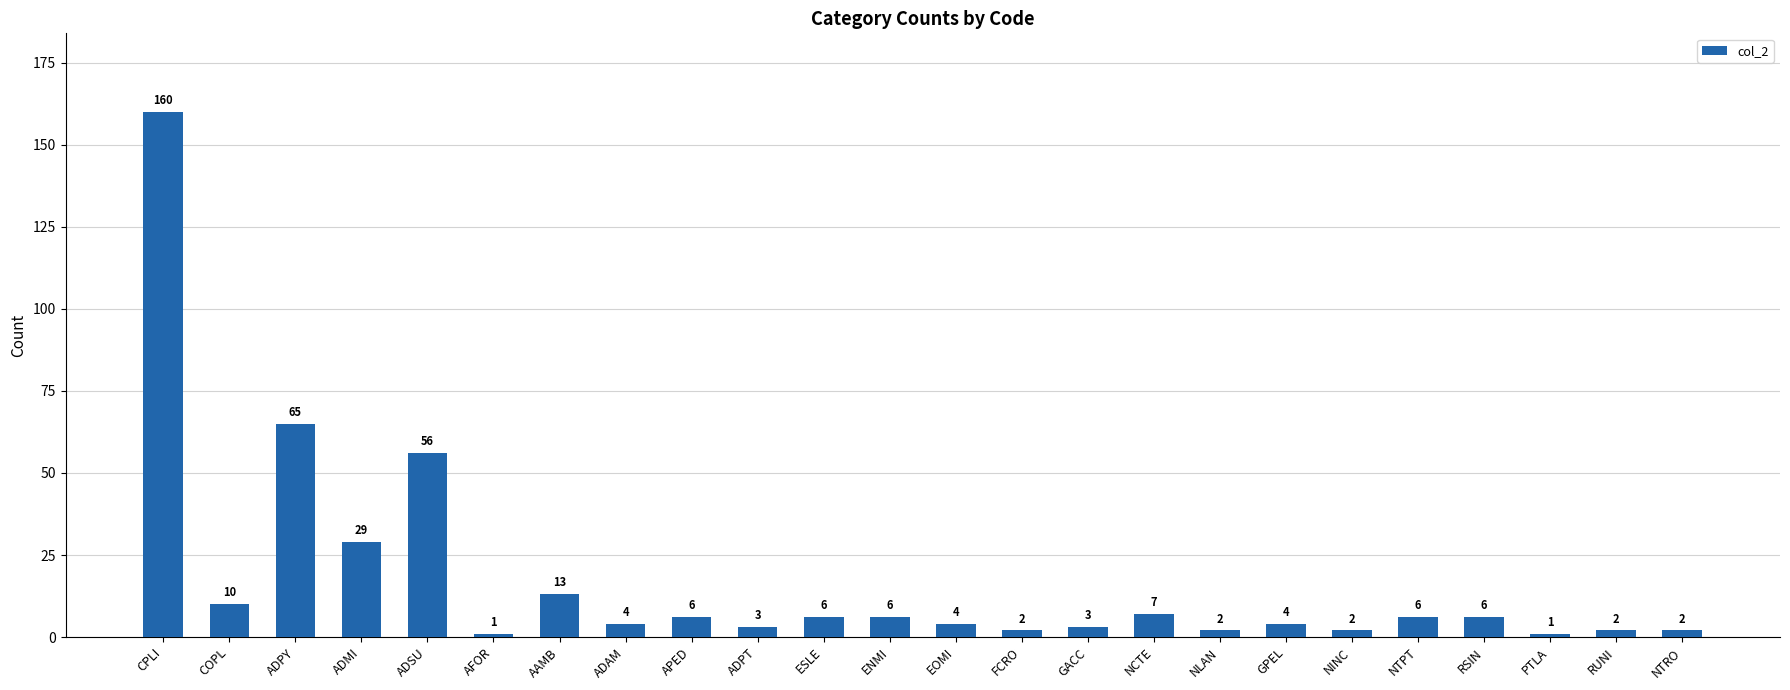

What is the difference between the values at NTRO and ADSU?

54